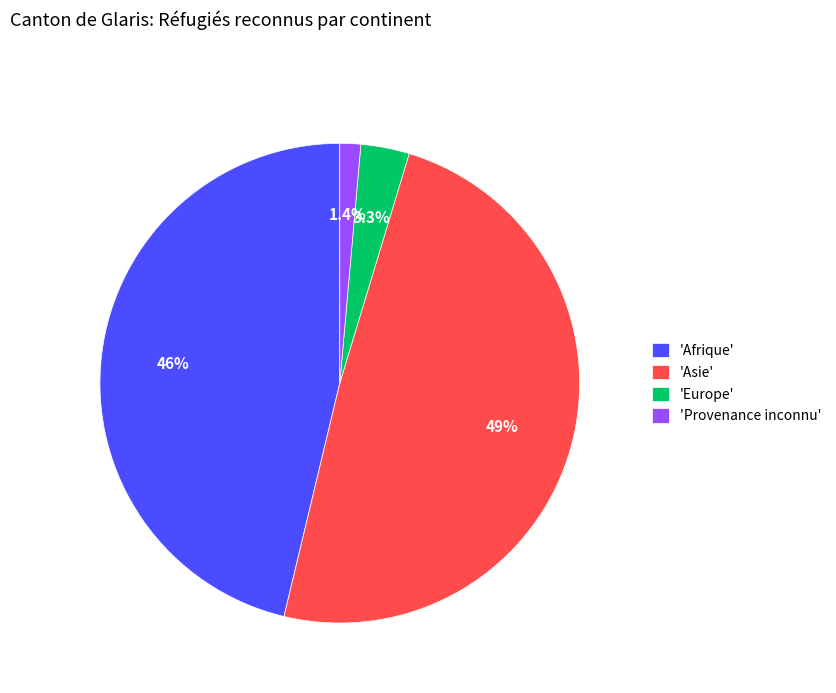

How many slices are in this pie chart?

4